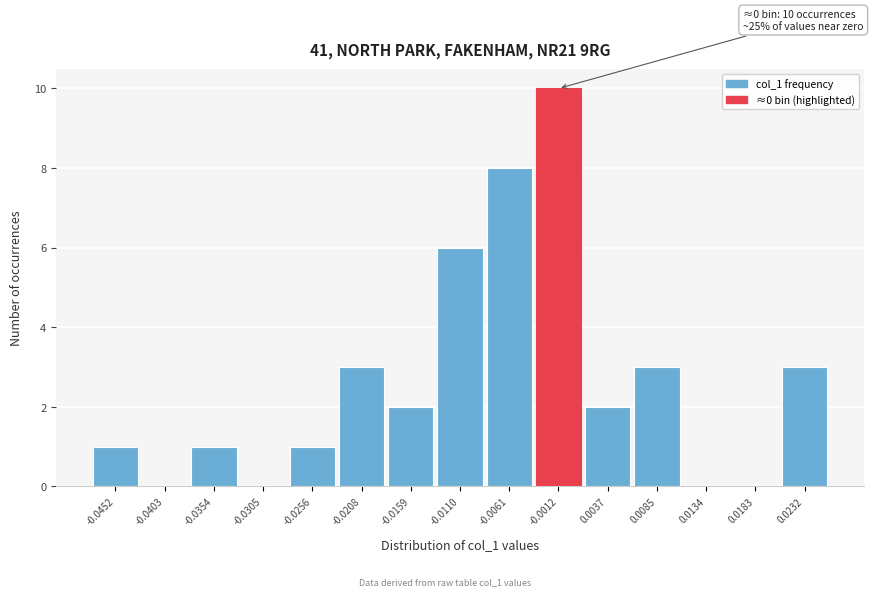

Reading left to right, list all the values displayed in this chart.

-0.0452=1	-0.0403=0	-0.0354=1	-0.0305=0	-0.0256=1	-0.0208=3	-0.0159=2	-0.0110=6	-0.0061=8	-0.0012=10	0.0037=2	0.0085=3	0.0134=0	0.0183=0	0.0232=3